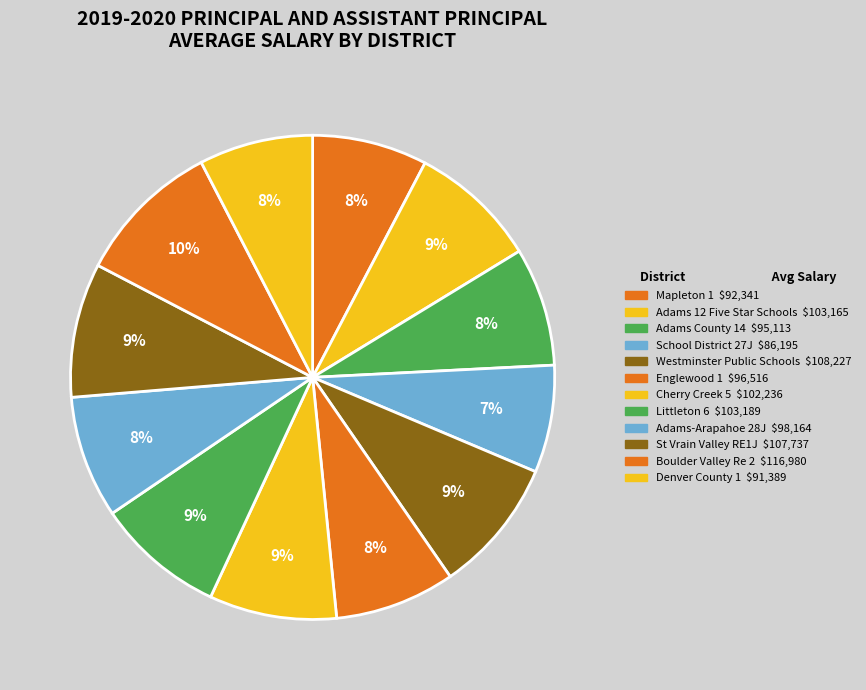

How many segments does this pie chart have?

12